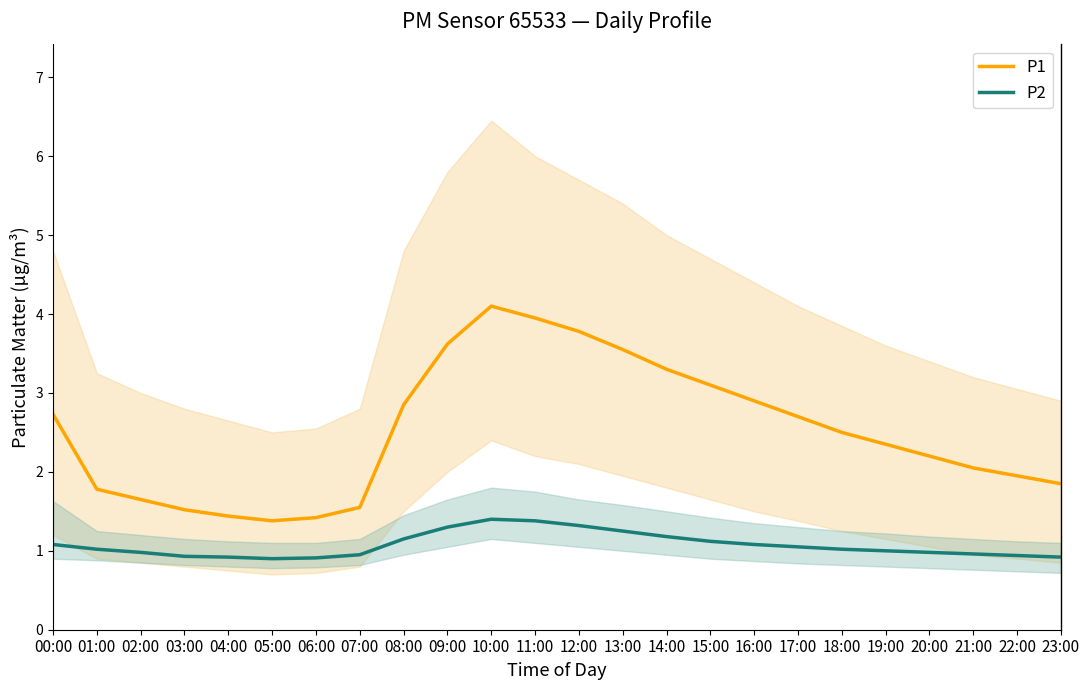

What is the sum of all P1 values?

60.2